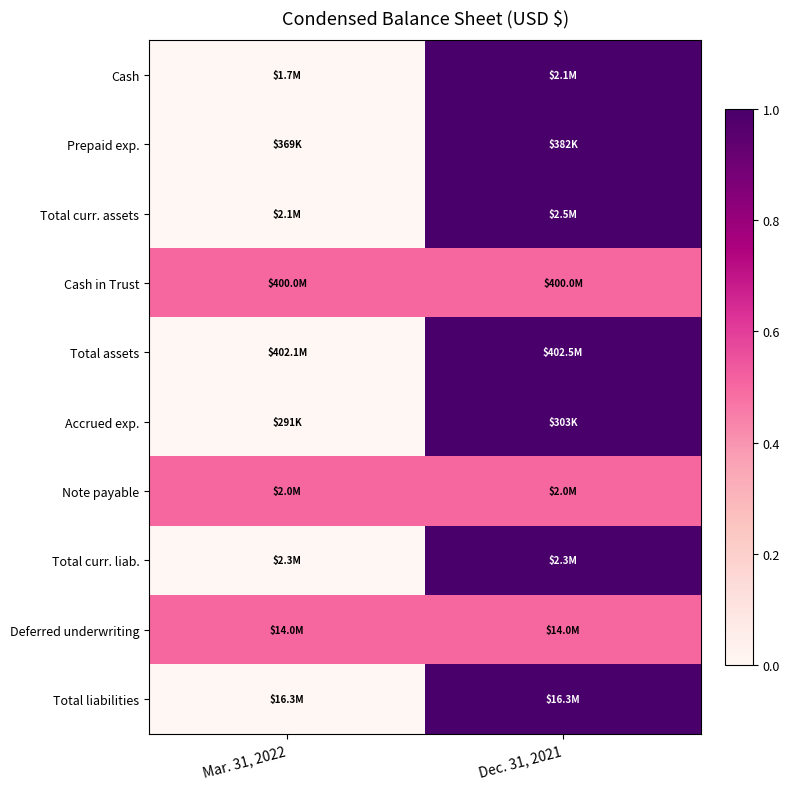

Reading left to right, extract all data points from this chart.

Cash: Mar. 31, 2022=0.0	Dec. 31, 2021=1.0
Prepaid exp.: Mar. 31, 2022=0.0	Dec. 31, 2021=1.0
Total curr. assets: Mar. 31, 2022=0.0	Dec. 31, 2021=1.0
Cash in Trust: Mar. 31, 2022=0.5	Dec. 31, 2021=0.5
Total assets: Mar. 31, 2022=0.0	Dec. 31, 2021=1.0
Accrued exp.: Mar. 31, 2022=0.0	Dec. 31, 2021=1.0
Note payable: Mar. 31, 2022=0.5	Dec. 31, 2021=0.5
Total curr. liab.: Mar. 31, 2022=0.0	Dec. 31, 2021=1.0
Deferred underwriting: Mar. 31, 2022=0.5	Dec. 31, 2021=0.5
Total liabilities: Mar. 31, 2022=0.0	Dec. 31, 2021=1.0